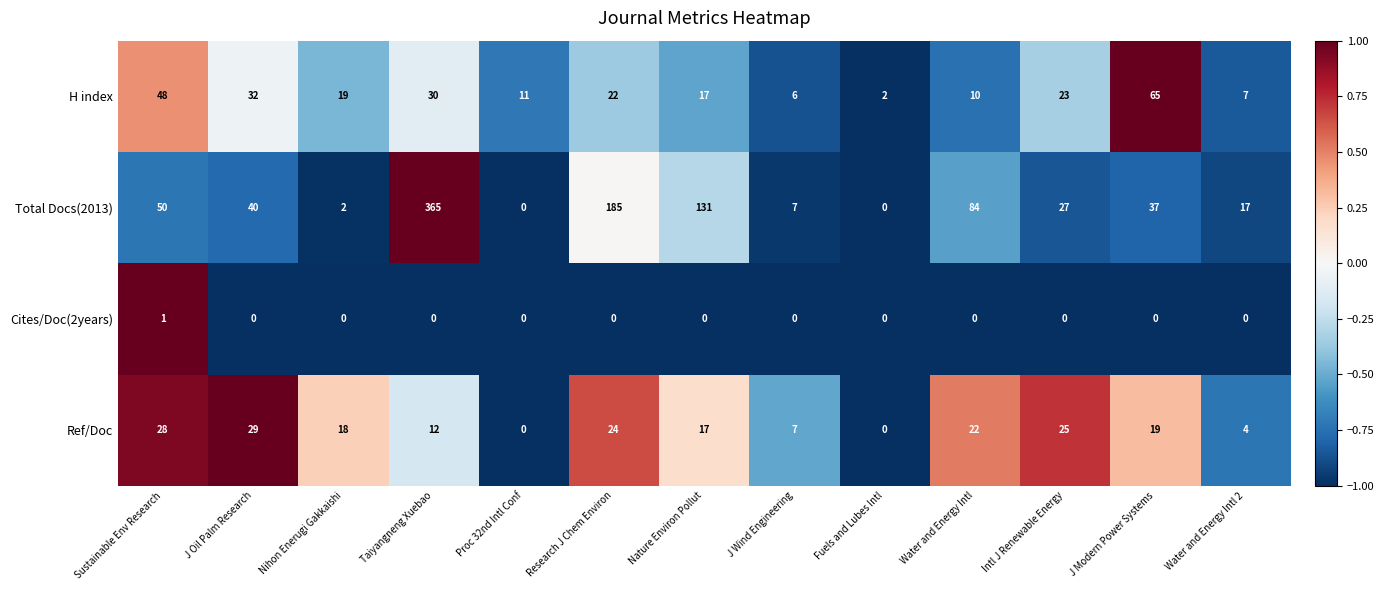

At which category is the sum across all series the highest?

Taiyangneng Xuebao